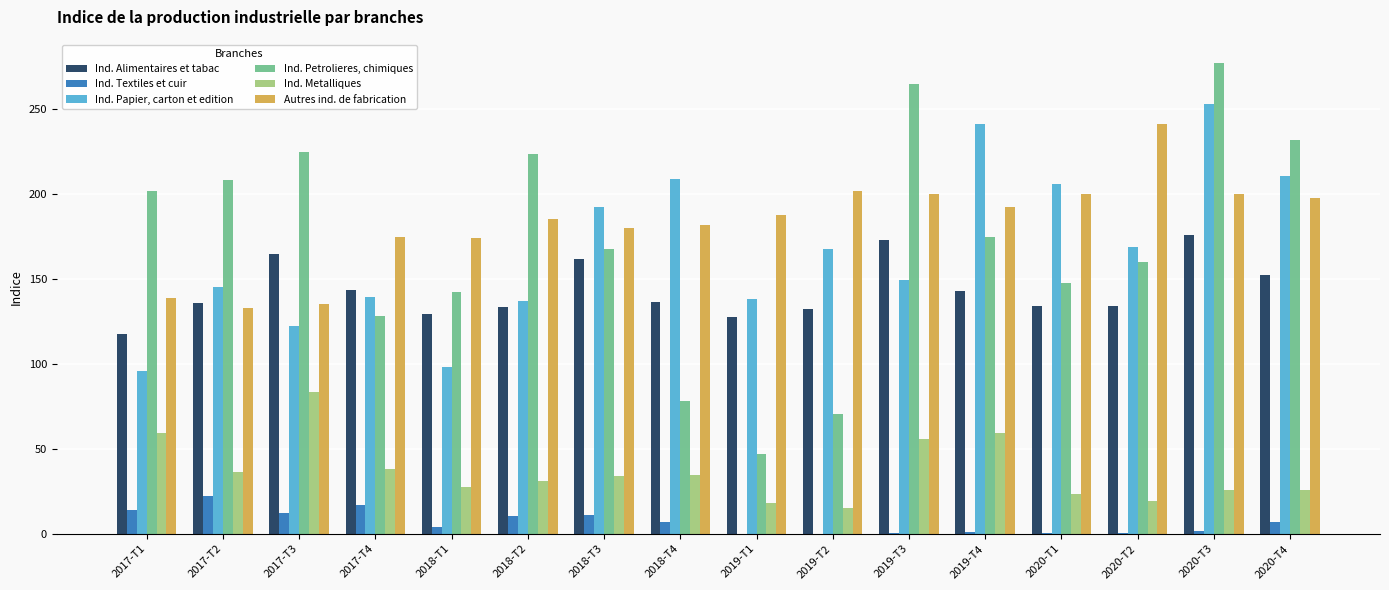

Is it true that Ind. Petrolieres, chimiques equals 295.8 at 2019-T4?

False